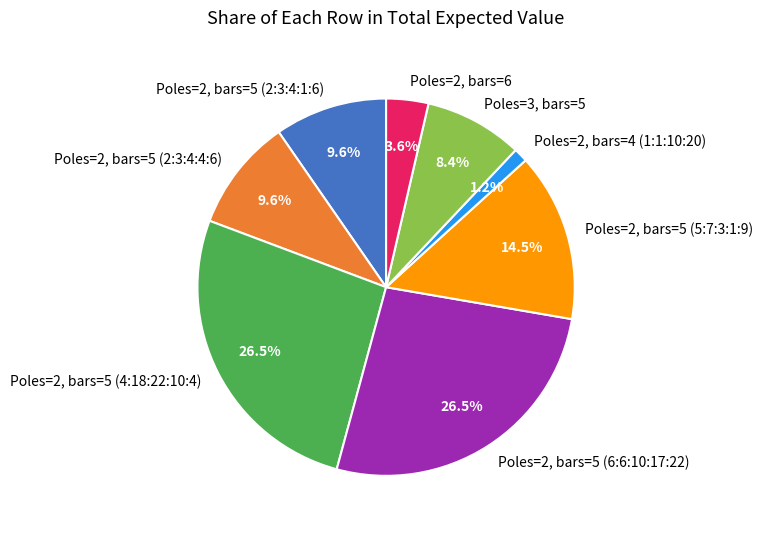

Is Poles=2, bars=5 (4:18:22:10:4) the majority of the pie?

No